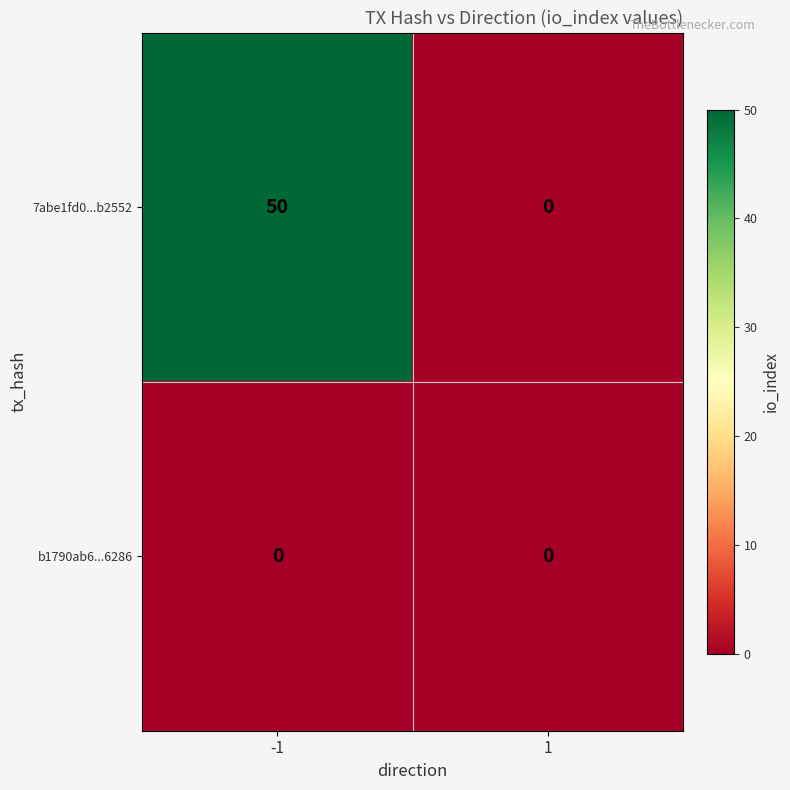

Reading left to right, what are all the values shown in this chart?

7abe1fd0...b2552: 50	0
b1790ab6...6286: 0	0